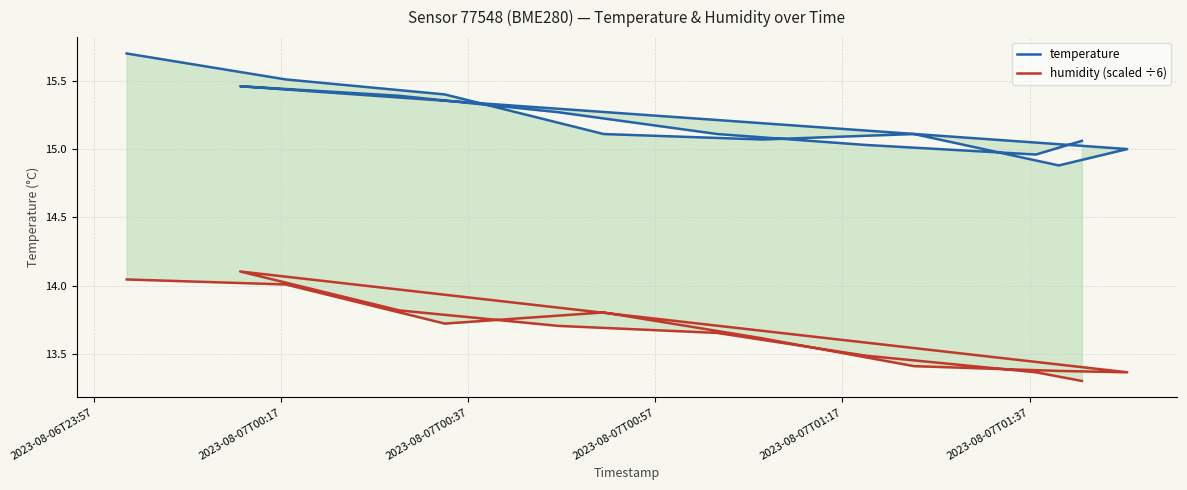

What is the smallest value displayed?

13.3